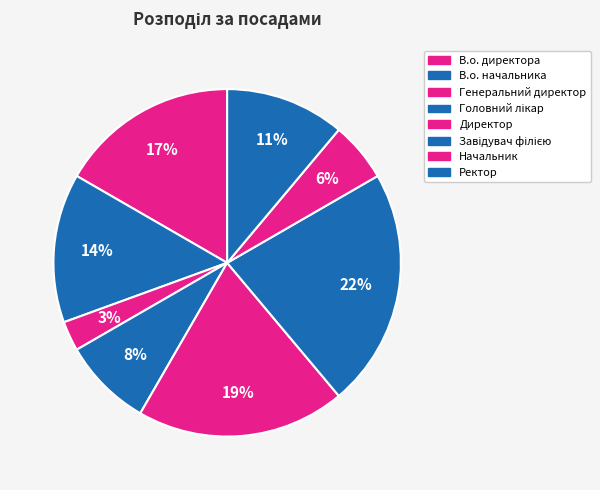

The Ректор slice represents 22% of the pie. True or false?

False